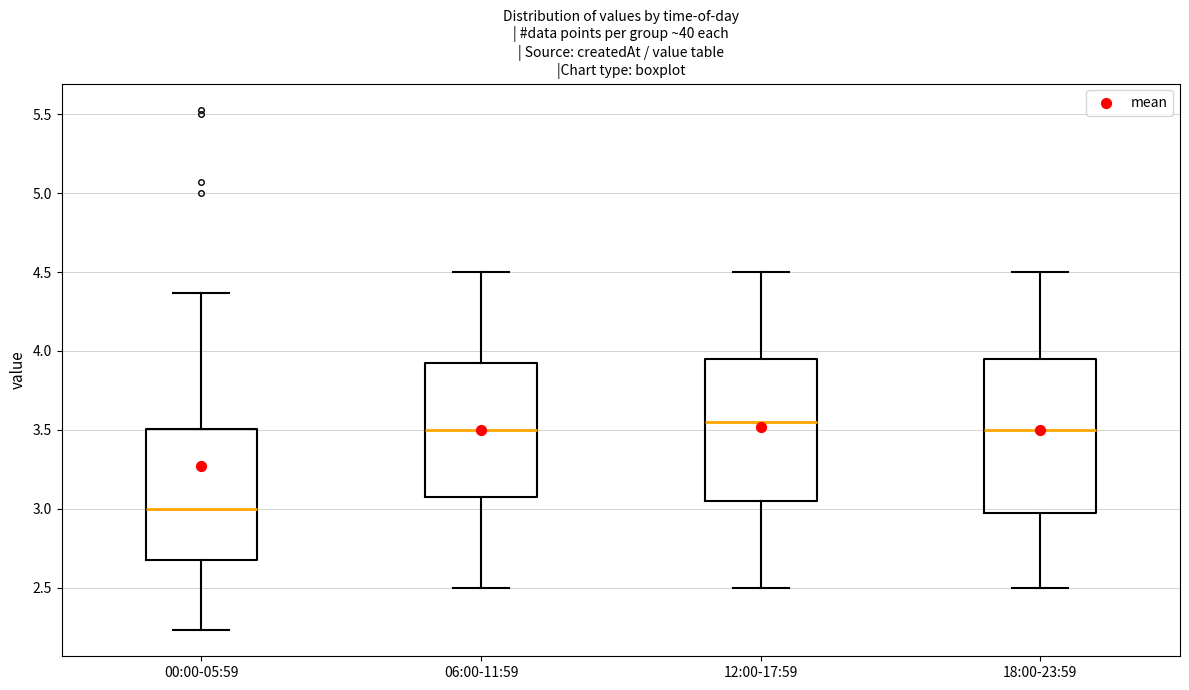

Reading left to right, read every box against the y-axis: the position of its median line, the range the box covers, and the ends of its whiskers. The values are not printed on the chart, so give them approximately, as read against the axis.

00:00-05:59: median 3.00, box 2.70 to 3.50, whiskers 2.25 to 4.35
06:00-11:59: median 3.50, box 3.10 to 3.95, whiskers 2.50 to 4.50
12:00-17:59: median 3.55, box 3.05 to 3.95, whiskers 2.50 to 4.50
18:00-23:59: median 3.50, box 3.00 to 3.95, whiskers 2.50 to 4.50